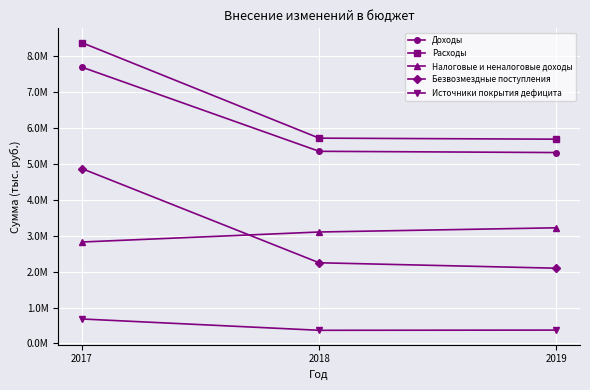

Rank the series at 2018 from lowest to highest value.

Источники покрытия дефицита, Безвозмездные поступления, Налоговые и неналоговые доходы, Доходы, Расходы